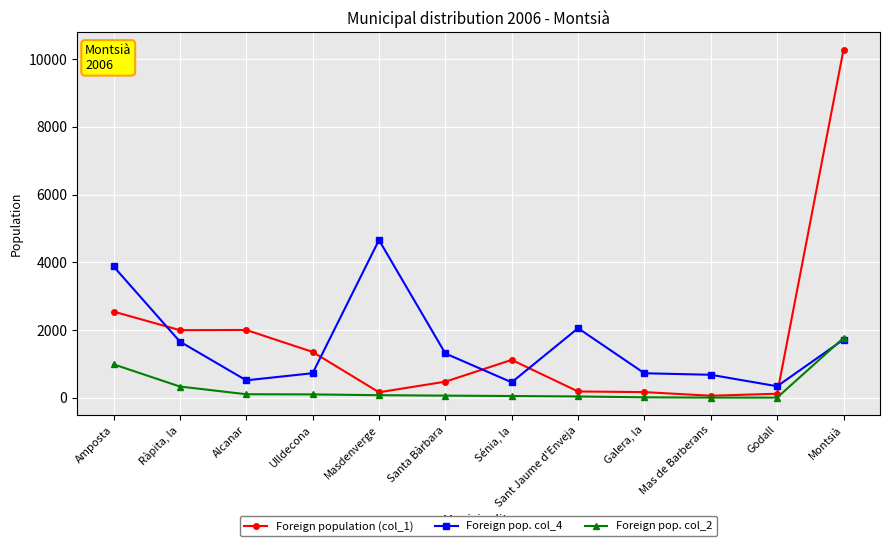

What is the total value across all series at Amposta?

7411